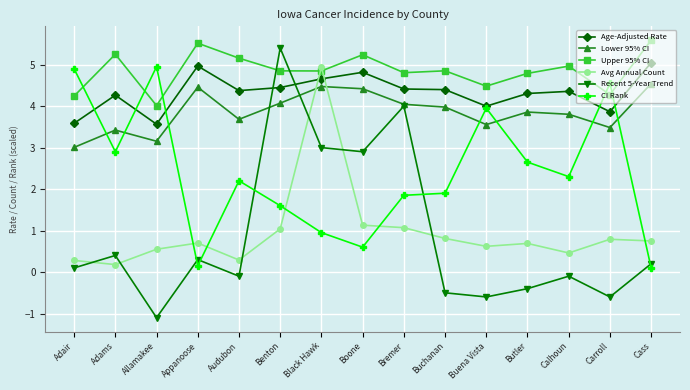

What is the sum of all Lower 95% CI values?

57.9